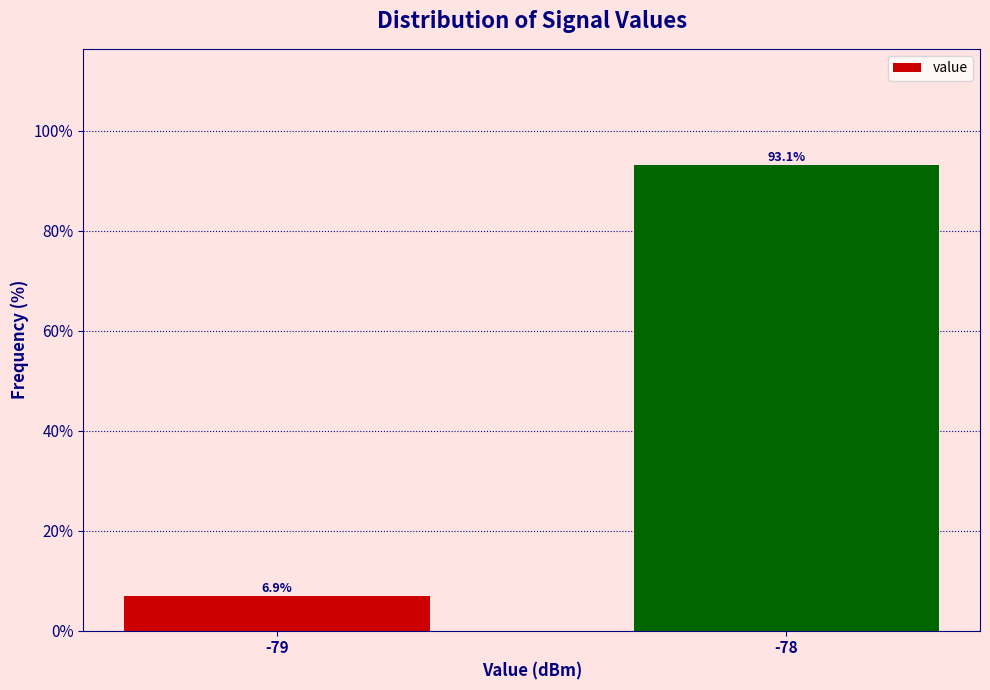

Reading left to right, what are all the values shown in this chart?

6.9	93.1